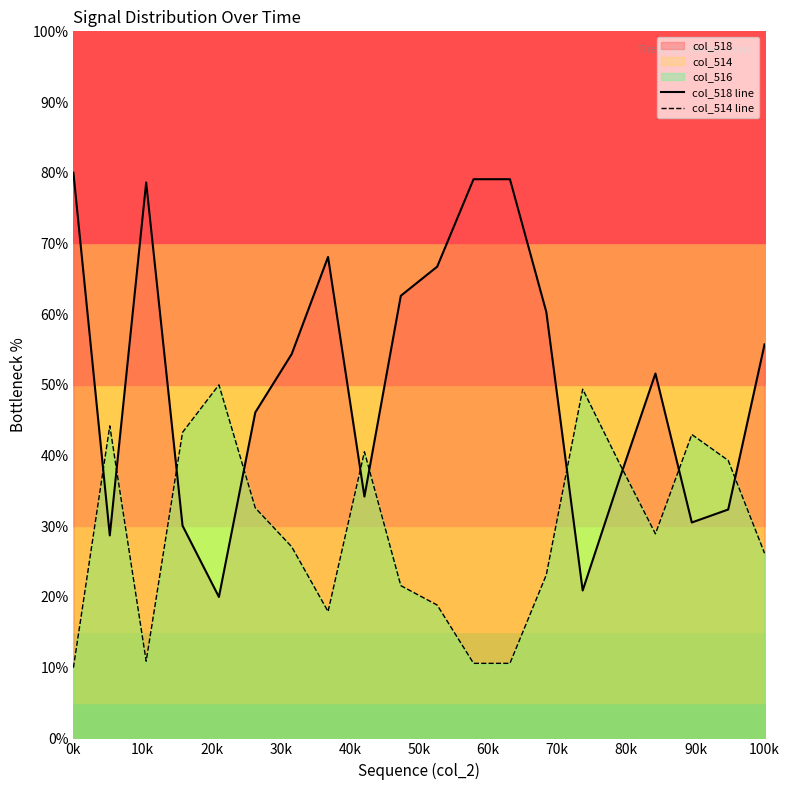

What is the difference between the maximum and second lowest values in the col_518 line series?

59.1